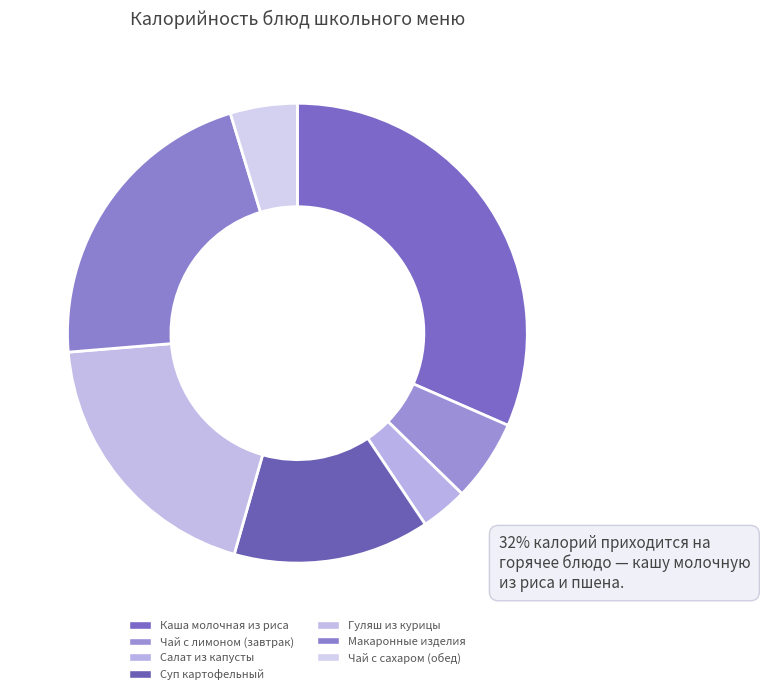

Is it true that Чай с лимоном (завтрак) is 20% of the pie?

False